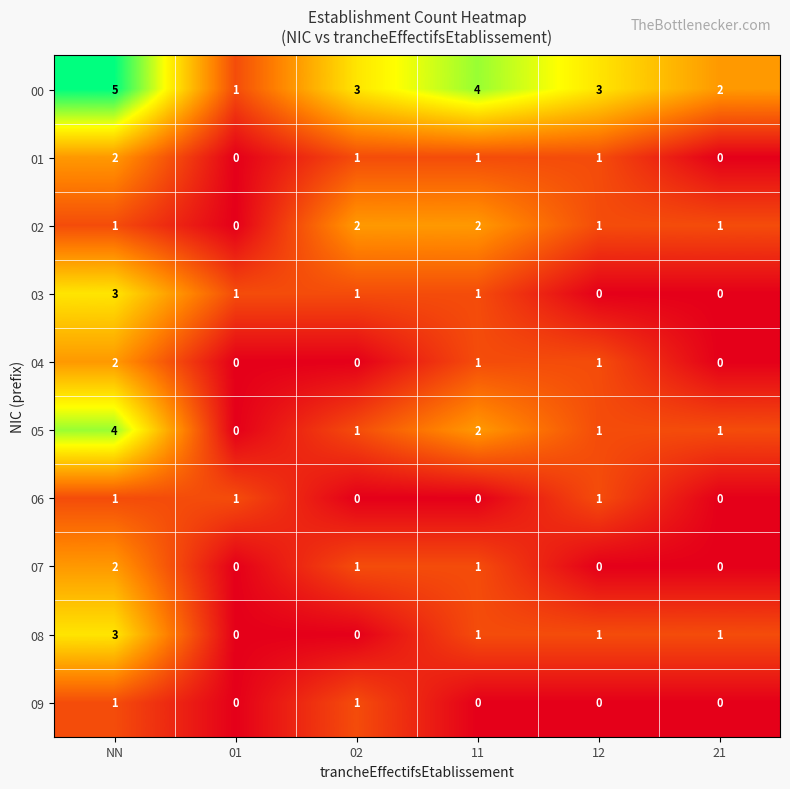

How many values in 03 are above zero?

4